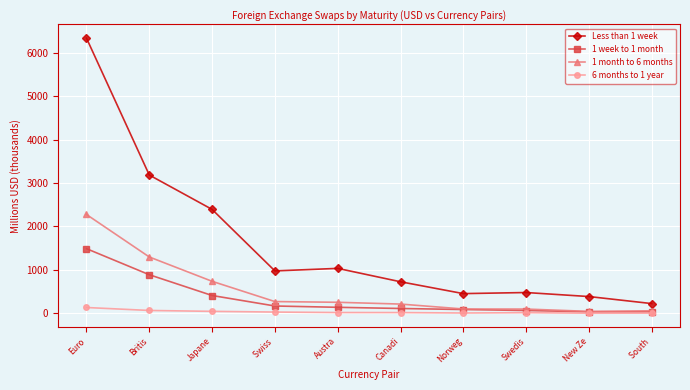

How many values in the Less than 1 week series exceed 975?

5